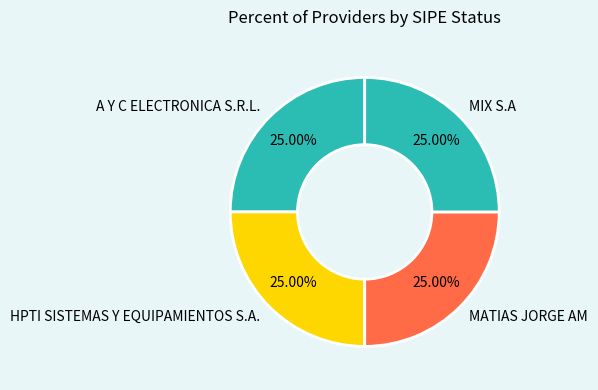

Is there any slice that represents more than half of the pie?

No